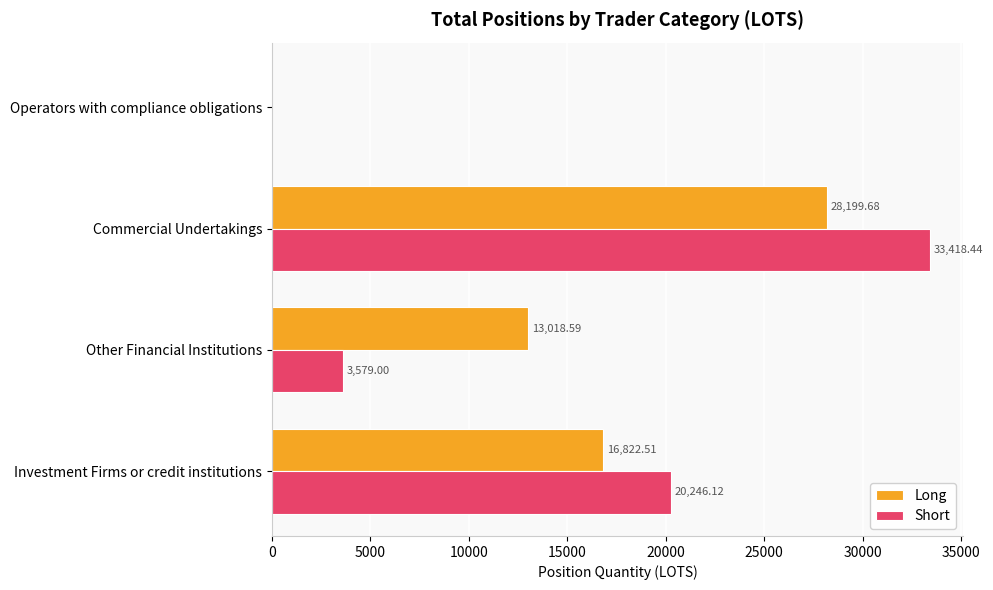

Which series has the largest total across all categories?

Long